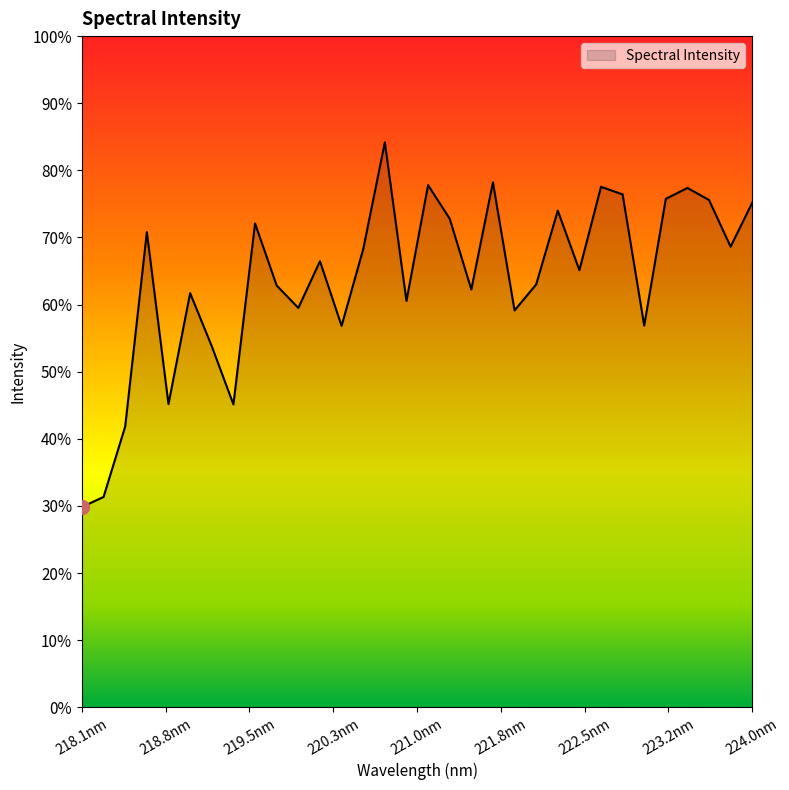

Does the chart have visible grid lines?

No